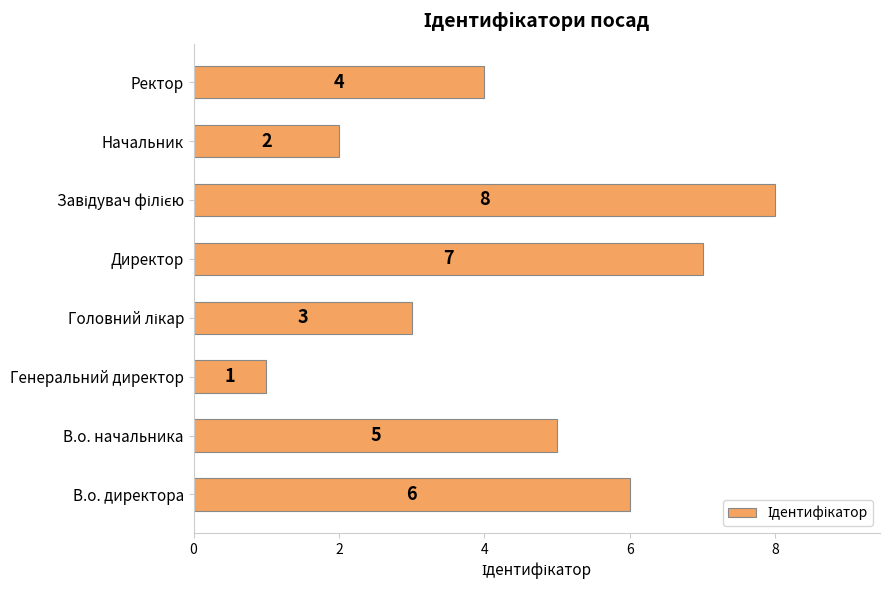

What is the difference between the maximum and minimum values?

7